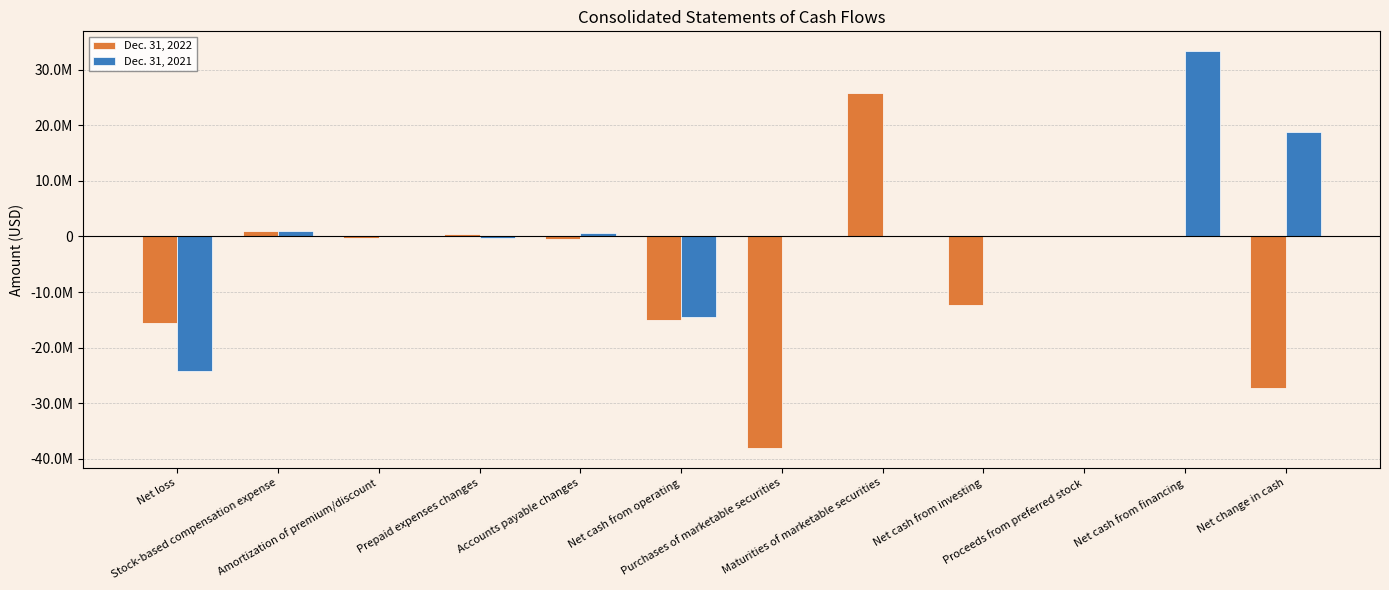

Reading right to left, list all the values displayed in this chart.

Dec. 31, 2022: Net change in cash=-27199852	Net cash from financing=5000	Proceeds from preferred stock=5000	Net cash from investing=-12235738	Maturities of marketable securities=25750000	Purchases of marketable securities=-37985738	Net cash from operating=-14969114	Accounts payable changes=-510348	Prepaid expenses changes=413187	Amortization of premium/discount=-208577	Stock-based compensation expense=928052	Net loss=-15591428
Dec. 31, 2021: Net change in cash=18797963	Net cash from financing=33295752	Proceeds from preferred stock=0	Net cash from investing=4000	Maturities of marketable securities=0	Purchases of marketable securities=0	Net cash from operating=-14501789	Accounts payable changes=605370	Prepaid expenses changes=-248997	Amortization of premium/discount=0	Stock-based compensation expense=897260	Net loss=-24095727